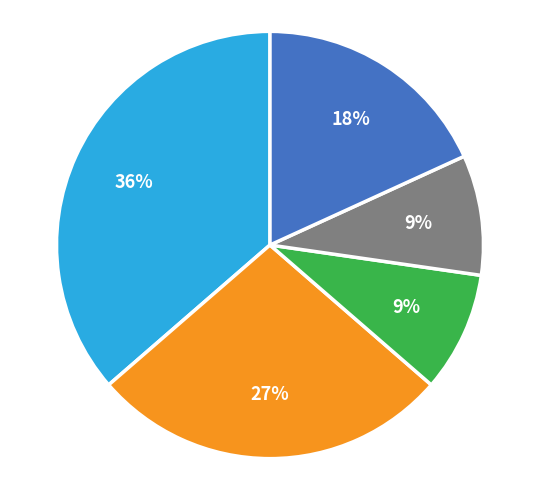

To the nearest percent, what is the difference between the largest and smallest slice percentages?

27%